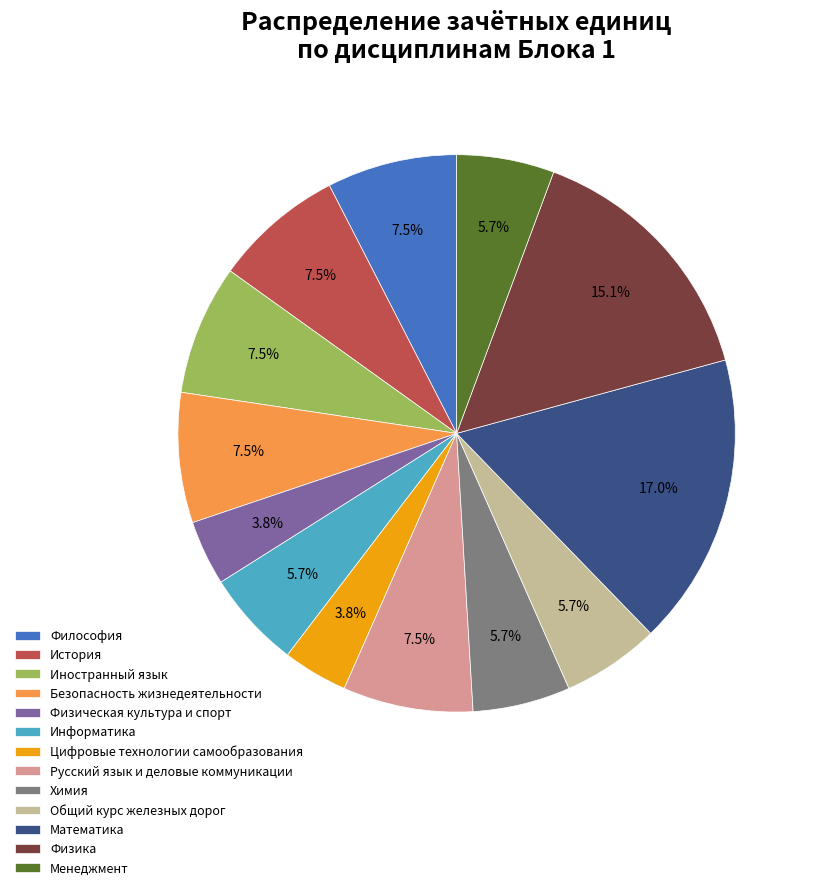

To the nearest percent, what is the combined percentage of Философия and Физика?

23%